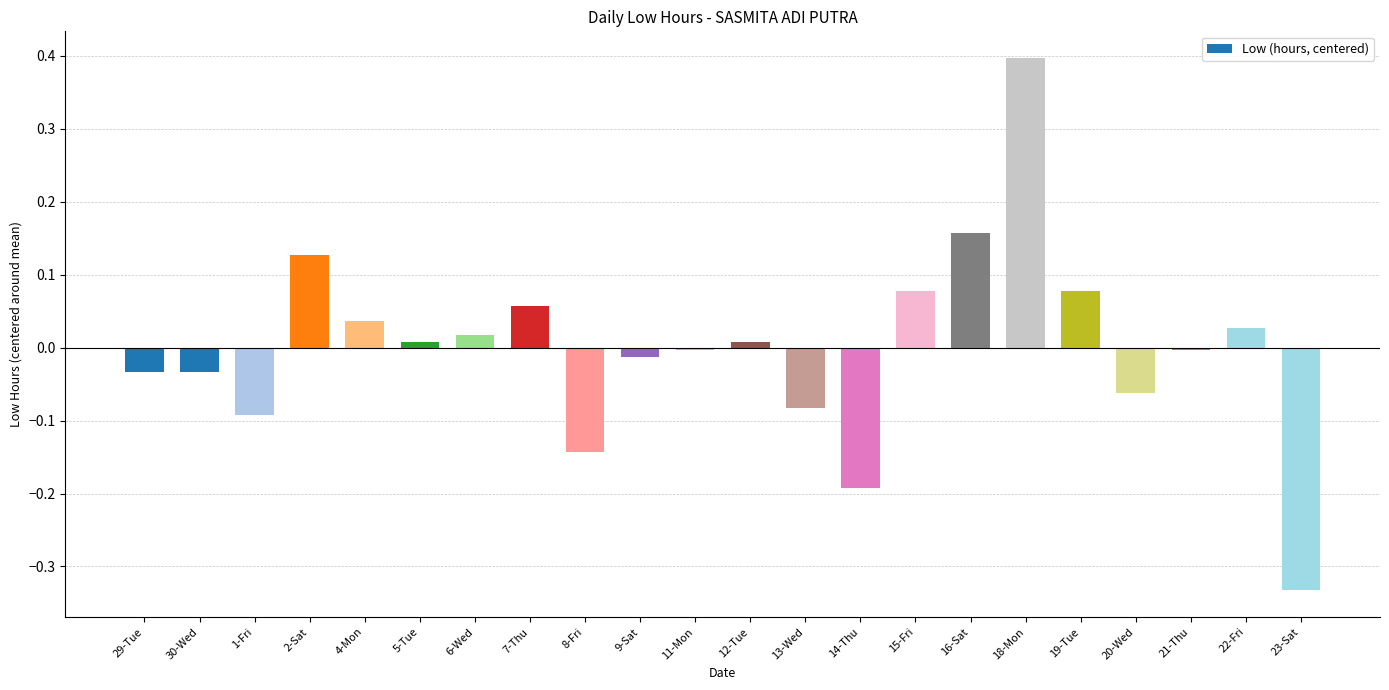

How many categories are shown in the chart?

22